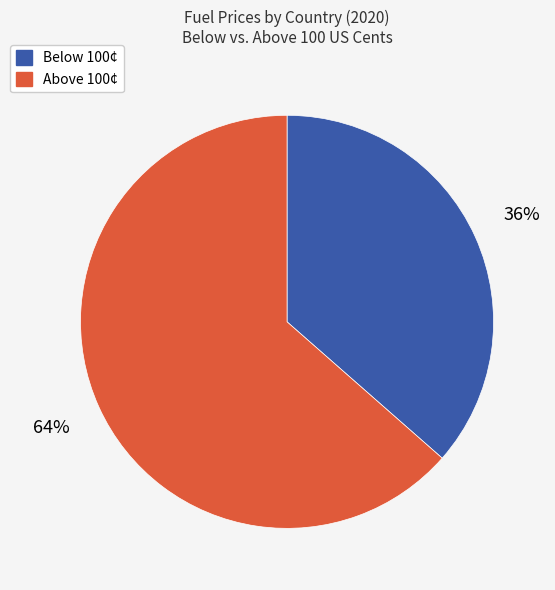

Is there a majority slice in this chart?

Yes